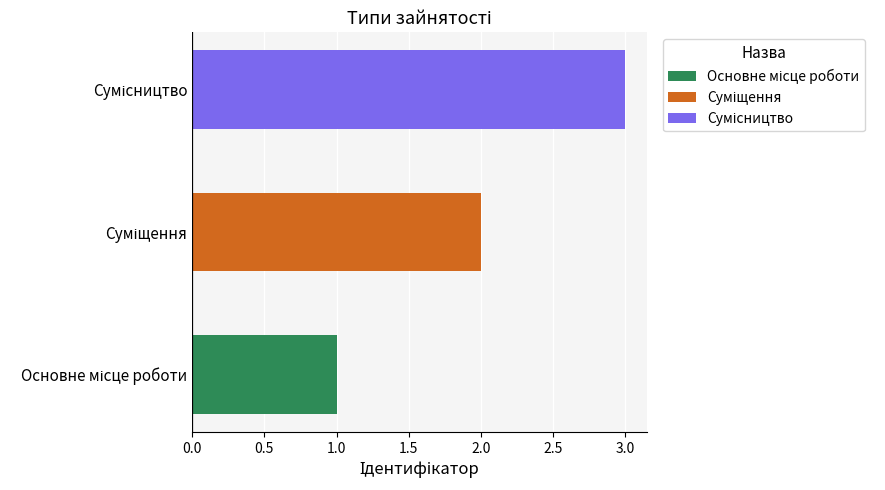

Is it true that the value at Сумісництво is 3?

True